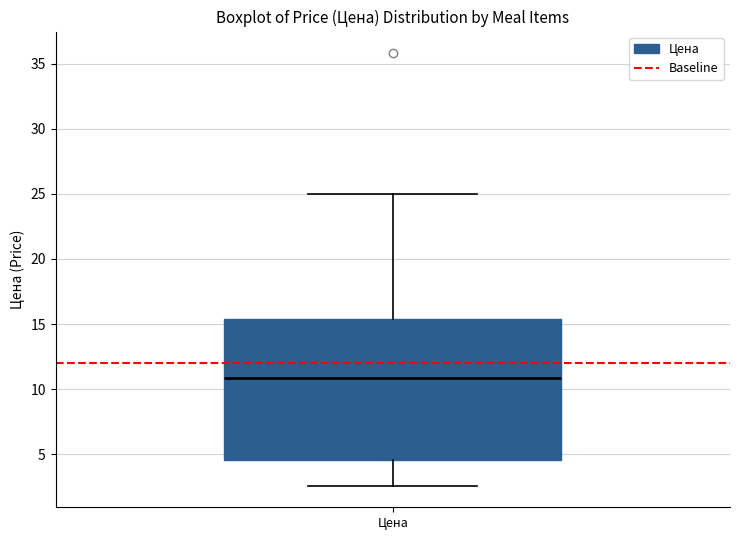

Where does the median line of the box for Цена sit on the y-axis? The values are not printed on the chart, so give them approximately, as read against the axis.

11.0